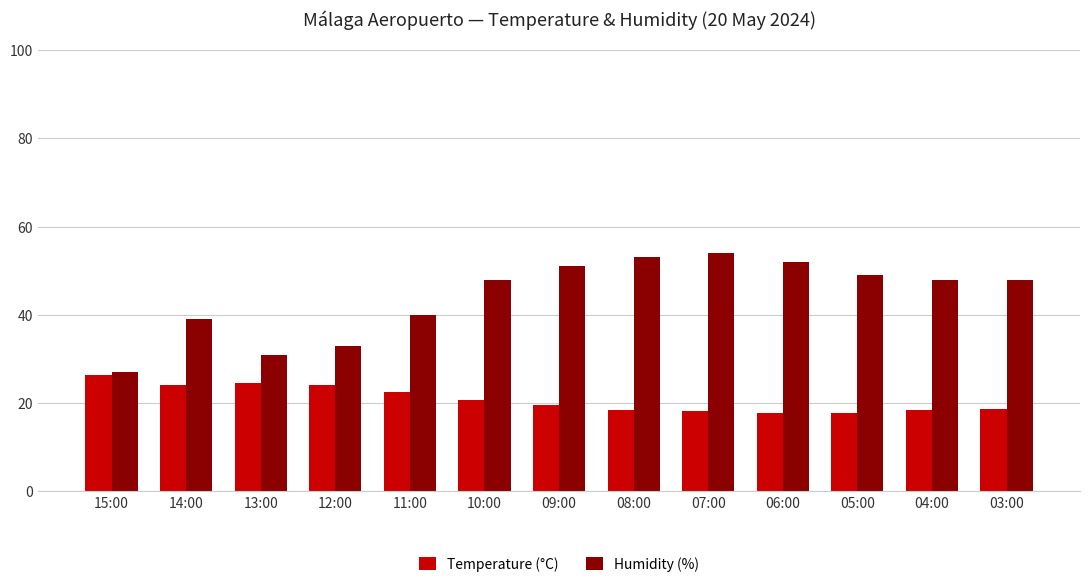

Rank the series at 04:00 from lowest to highest value.

Temperature (°C), Humidity (%)